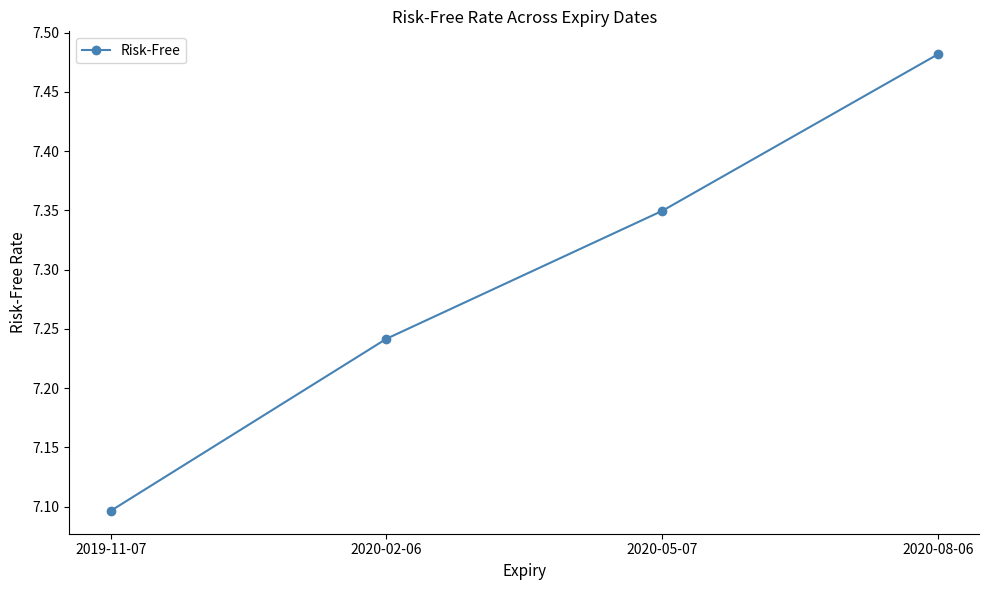

What is the sum of all values?

29.2